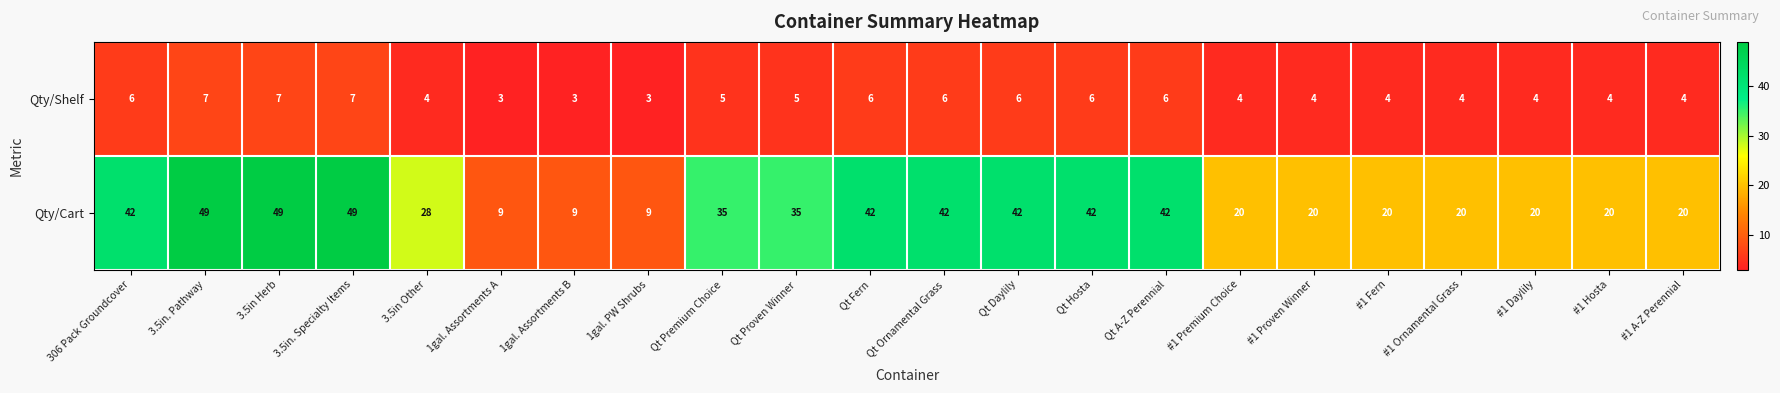

List the series in order of their overall mean, lowest first.

Qty/Shelf, Qty/Cart